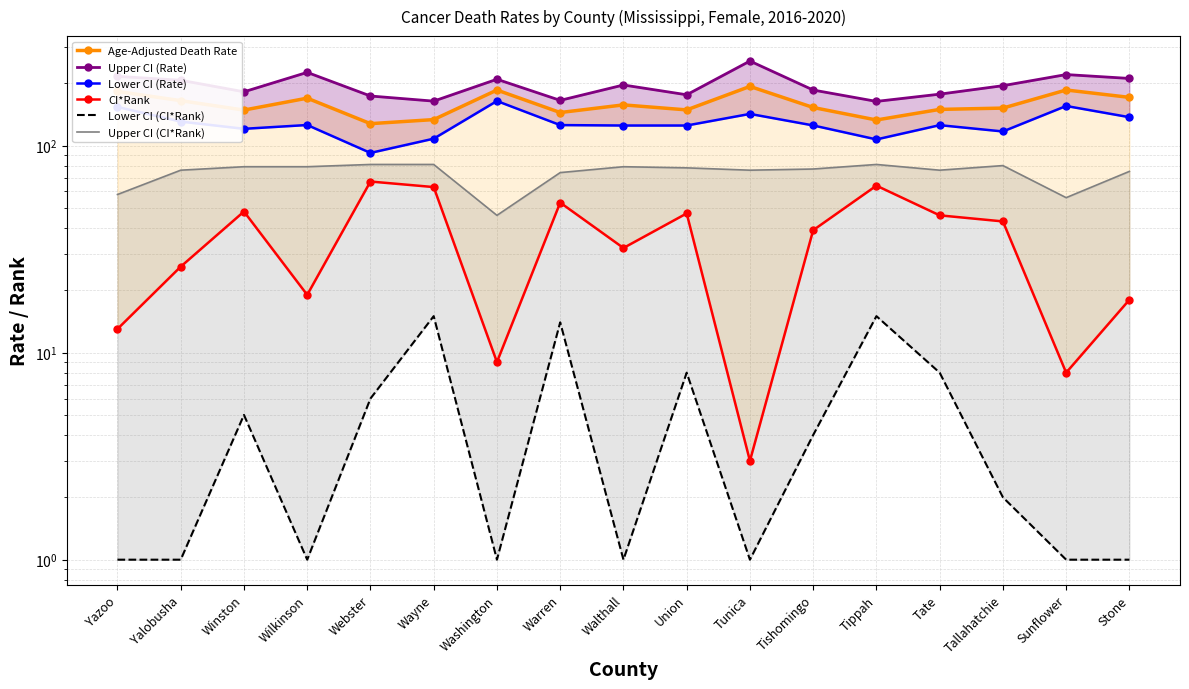

True or false: Lower CI (CI*Rank) has a value of 1.0 at Stone.

True